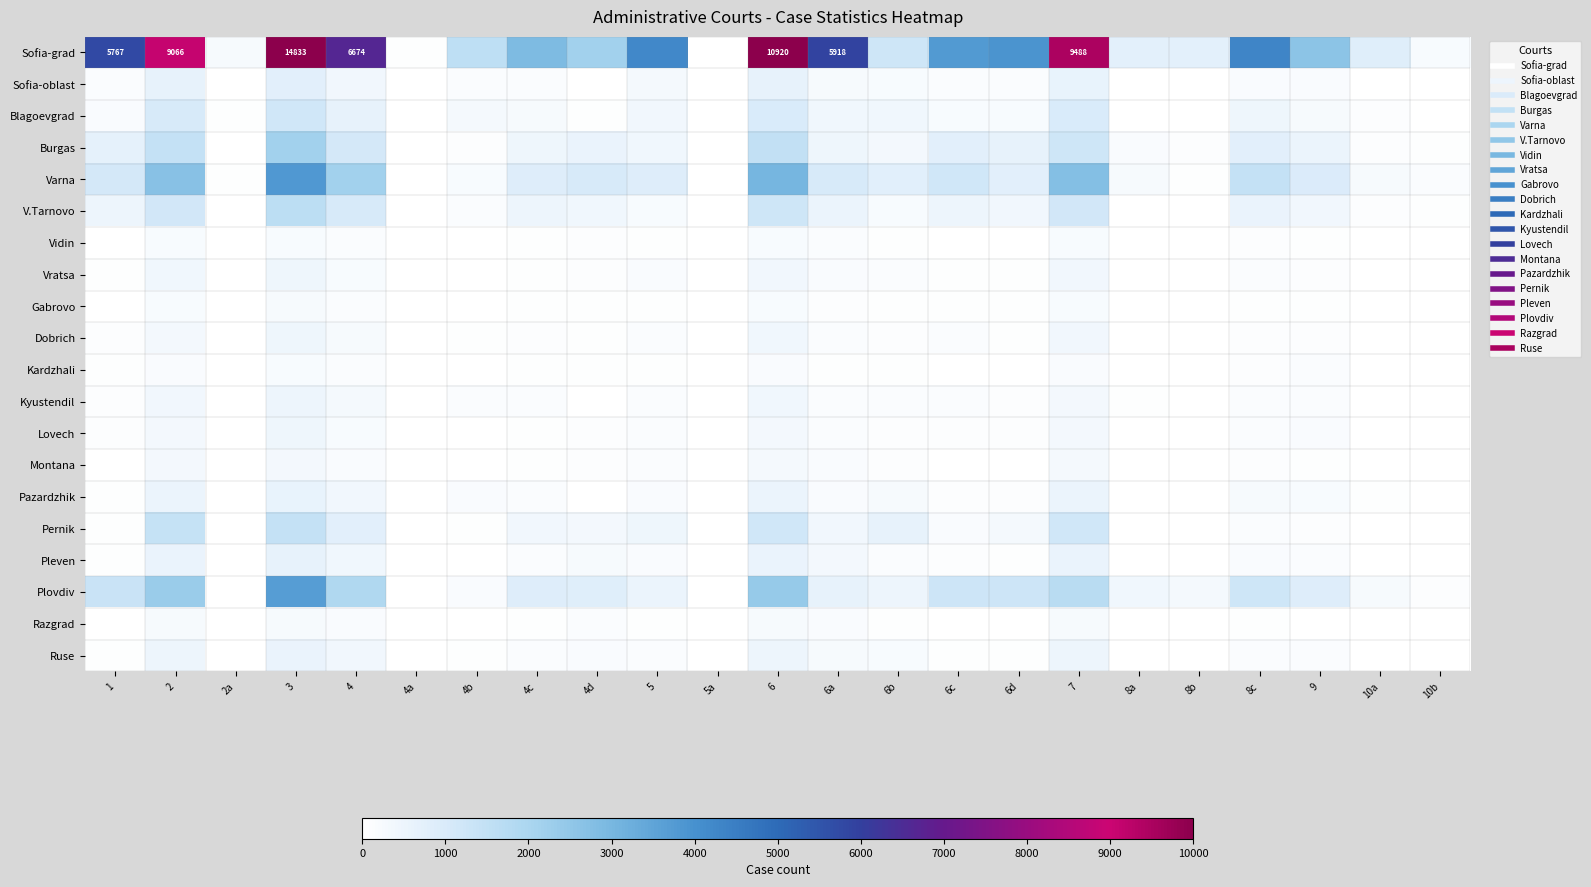

Which series has the widest spread of values?

Sofia-grad